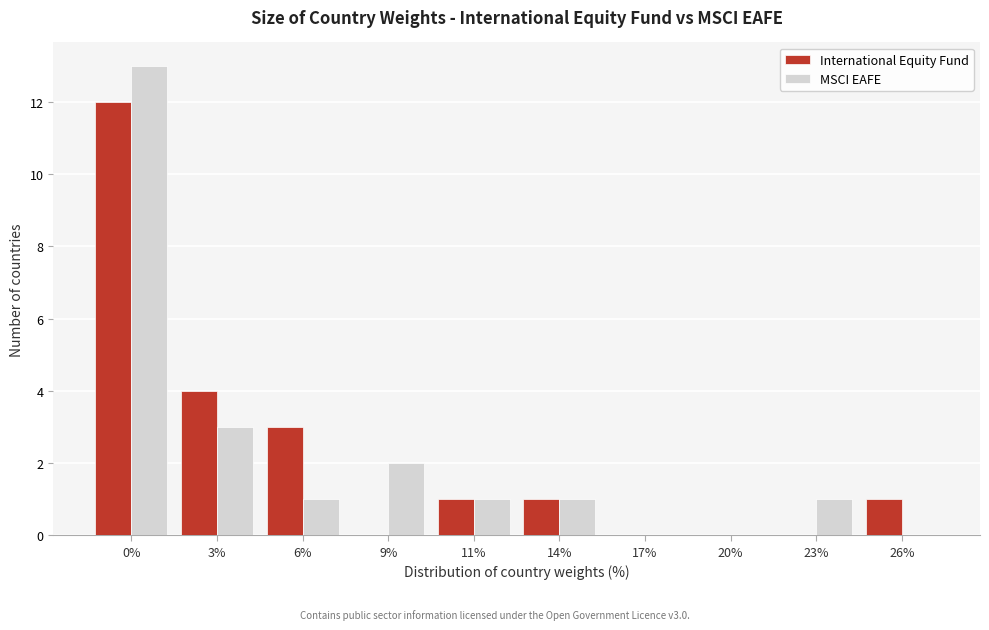

Reading right to left, list all the values displayed in this chart.

International Equity Fund: 26%=1	23%=0	20%=0	17%=0	14%=1	11%=1	9%=0	6%=3	3%=4	0%=12
MSCI EAFE: 26%=0	23%=1	20%=0	17%=0	14%=1	11%=1	9%=2	6%=1	3%=3	0%=13